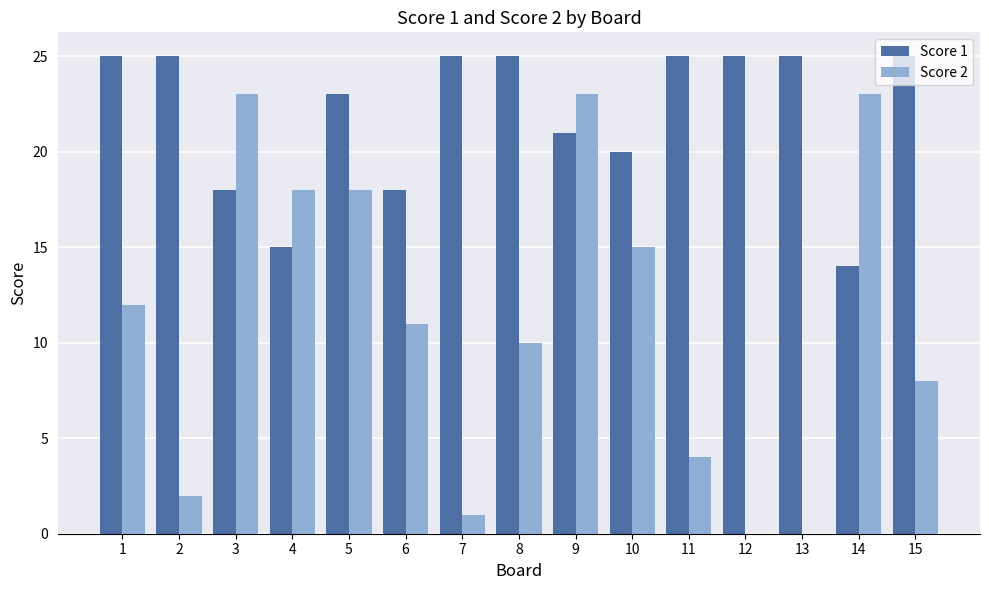

Which series has the largest total across all categories?

Score 1